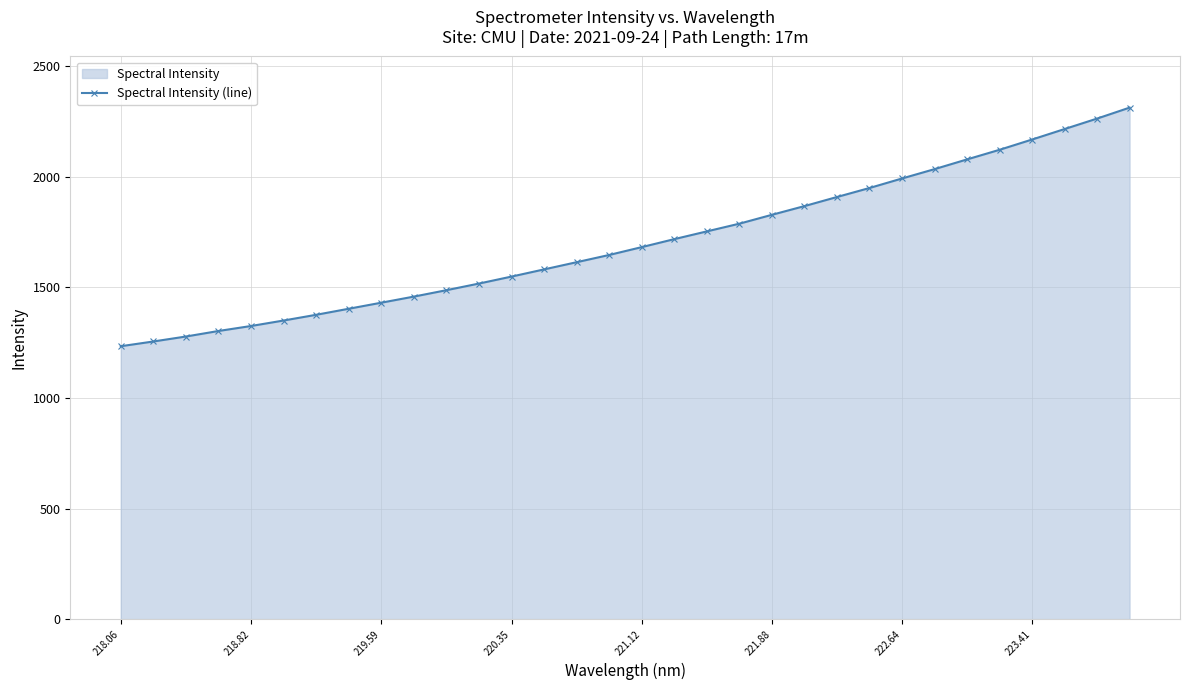

What is the value of the 13th point from the left?

1548.4